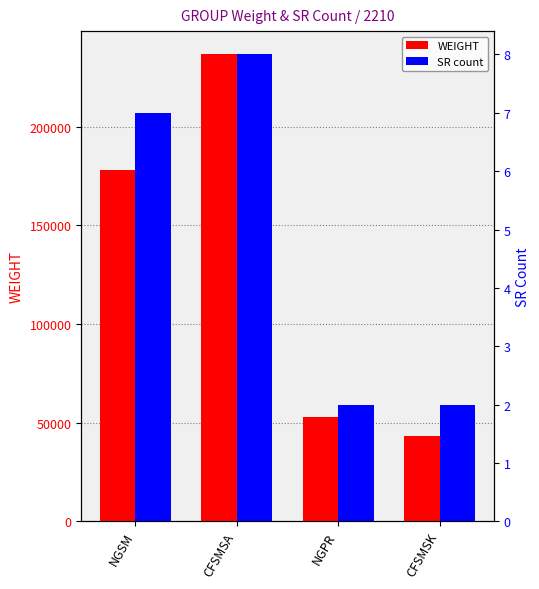

At which label is SR count closest to 5?

NGSM